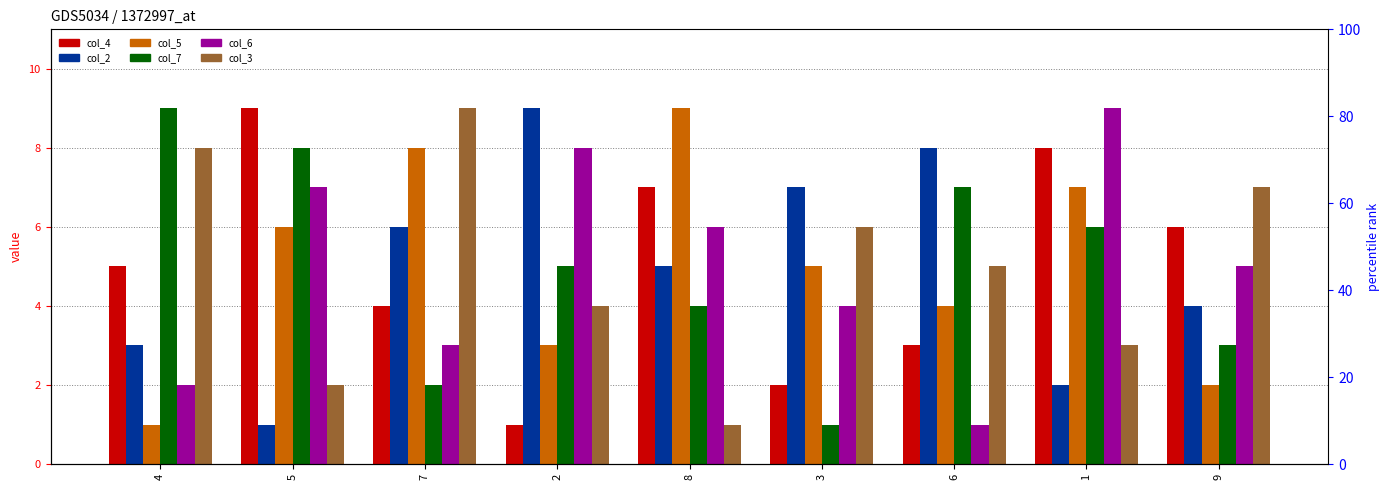

What is the label of the 2nd bar from the right?

1